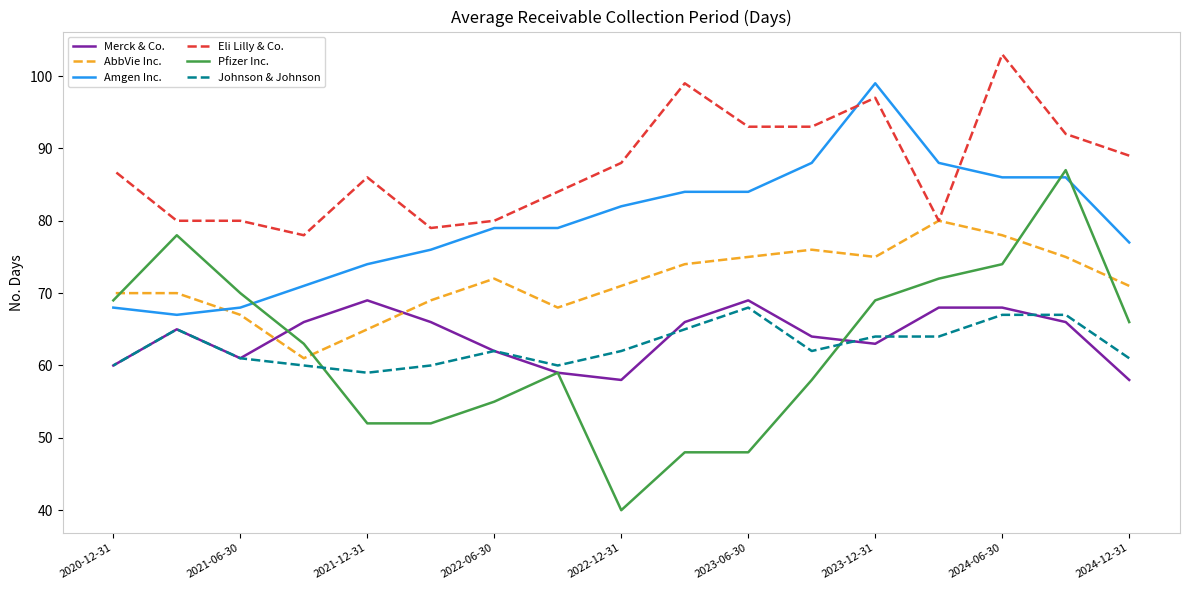

What is the highest value of the Johnson & Johnson series?

68